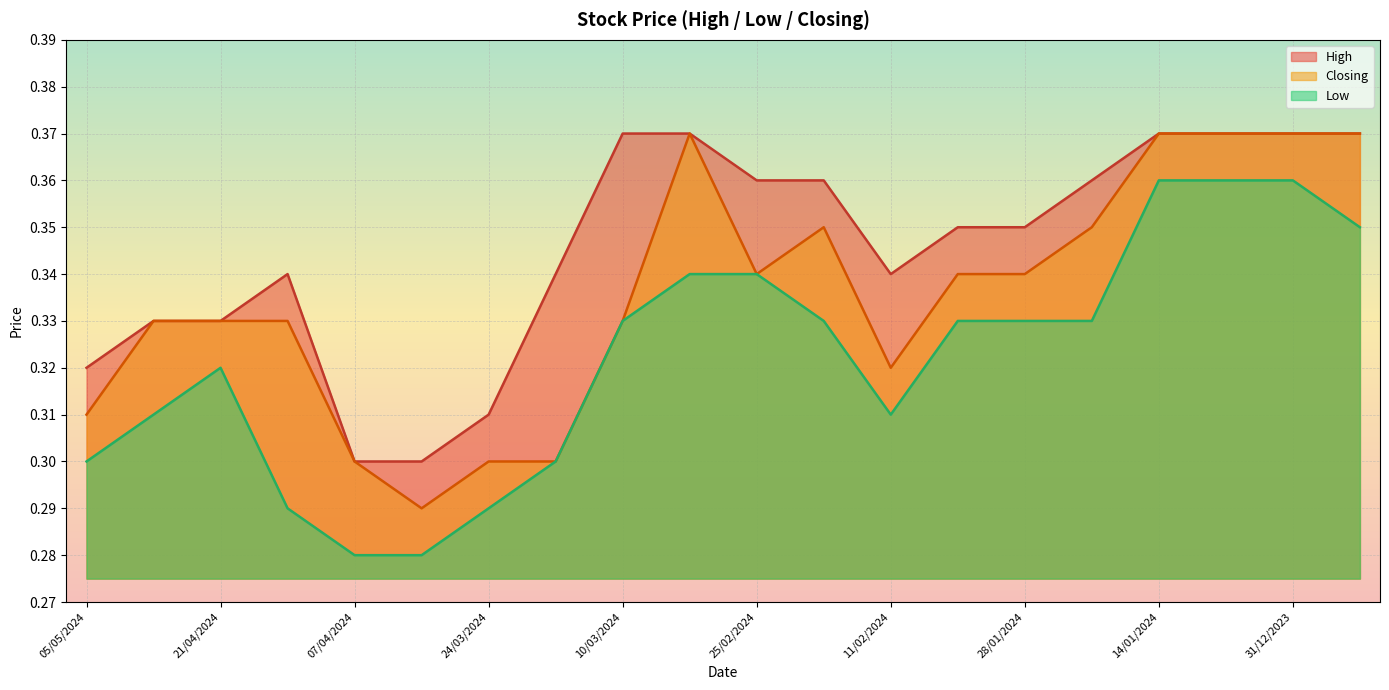

Is it true that Closing equals 0.4 at 24/12/2023?

True